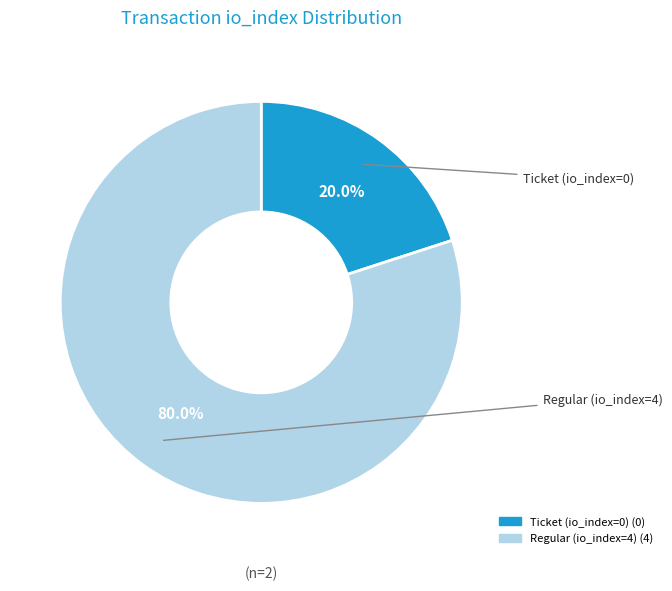

How many slices are in this pie chart?

2